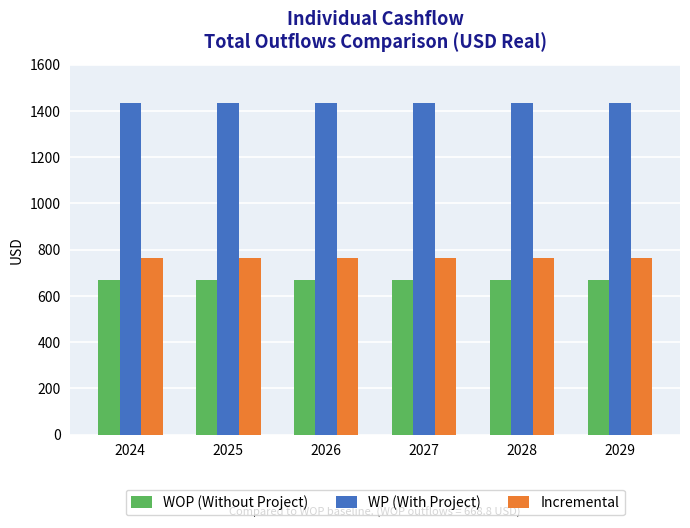

Reading left to right, transcribe all the data shown in this chart.

WOP (Without Project): 2024=668.8	2025=668.8	2026=668.8	2027=668.8	2028=668.8	2029=668.8
WP (With Project): 2024=1432.8	2025=1432.8	2026=1432.8	2027=1432.8	2028=1432.8	2029=1432.8
Incremental: 2024=764.0	2025=764.0	2026=764.0	2027=764.0	2028=764.0	2029=764.0